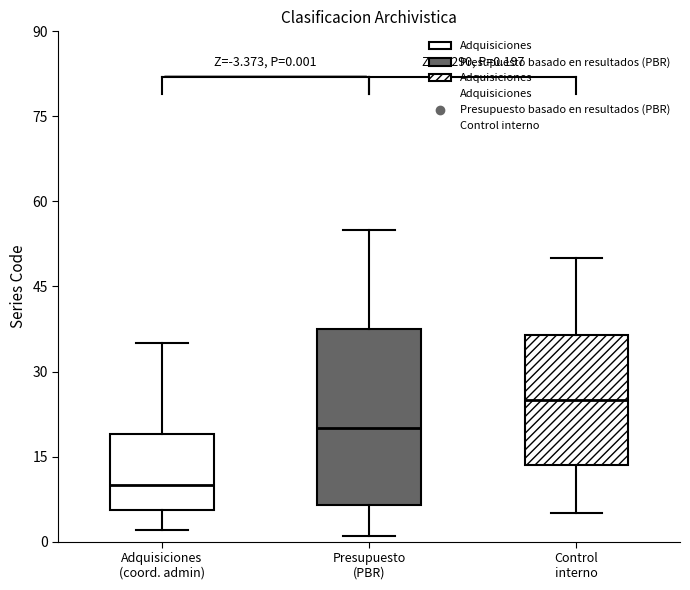

Which box's median line is the lowest?

Adquisiciones (coord. admin)